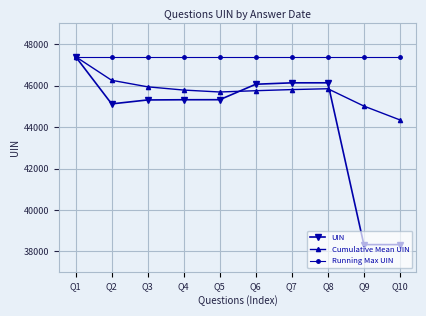

What is the lowest value of the UIN series?

38329